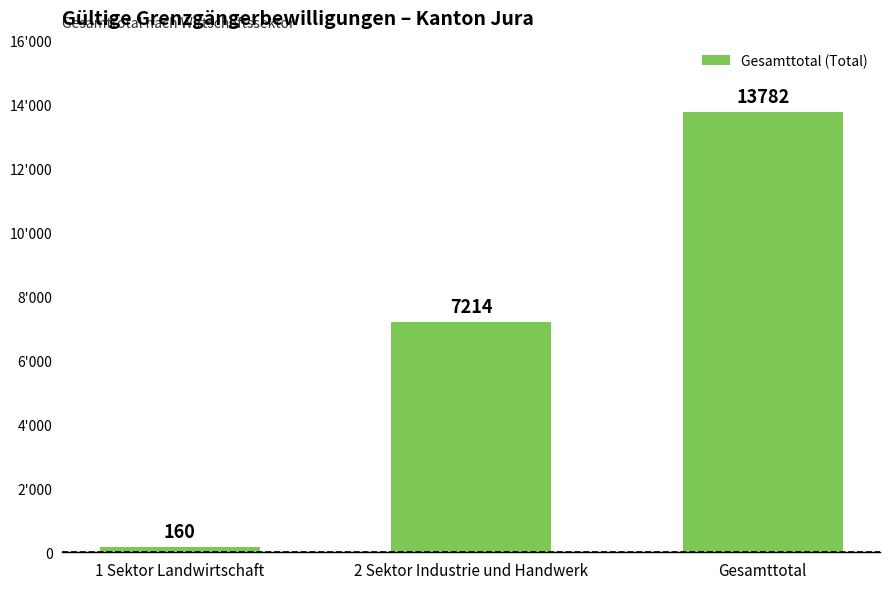

Does the chart contain any negative values?

No